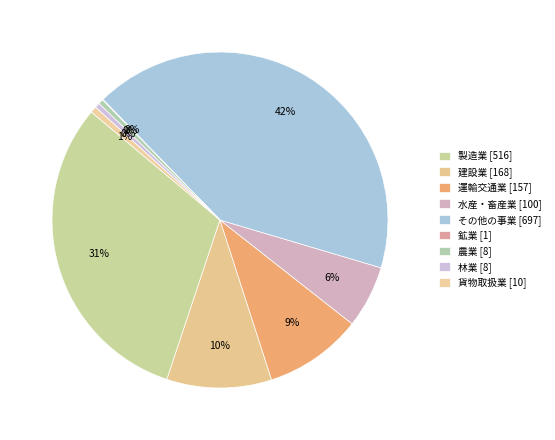

To the nearest percent, what is the difference between the 運輸交通業 and 製造業 slice percentages?

22%